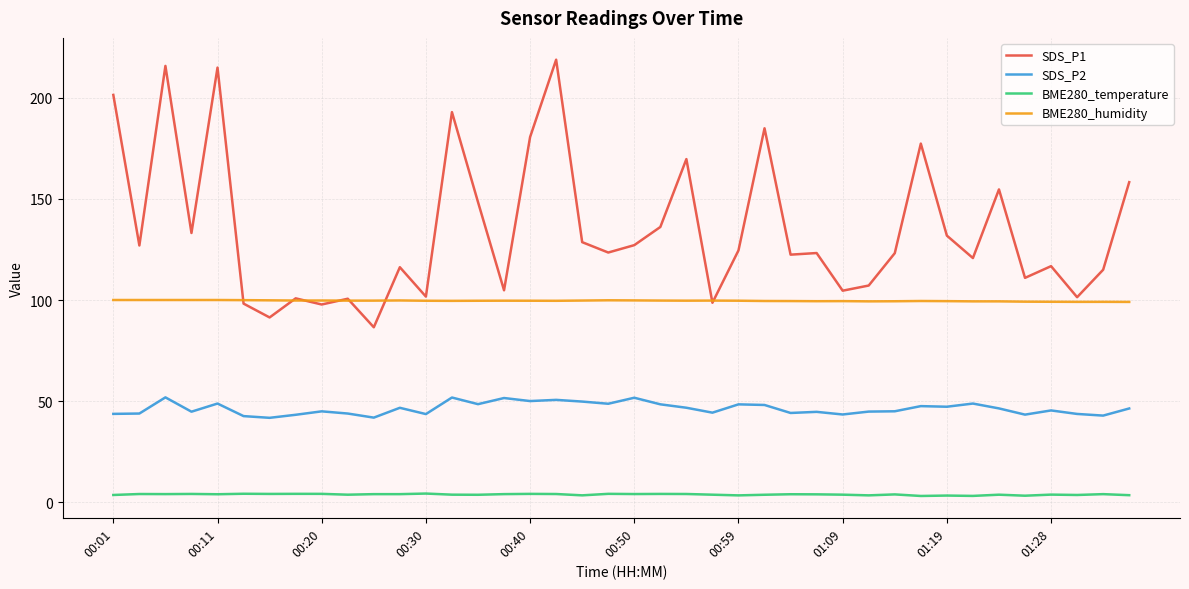

Which series has the largest range (max minus min)?

SDS_P1